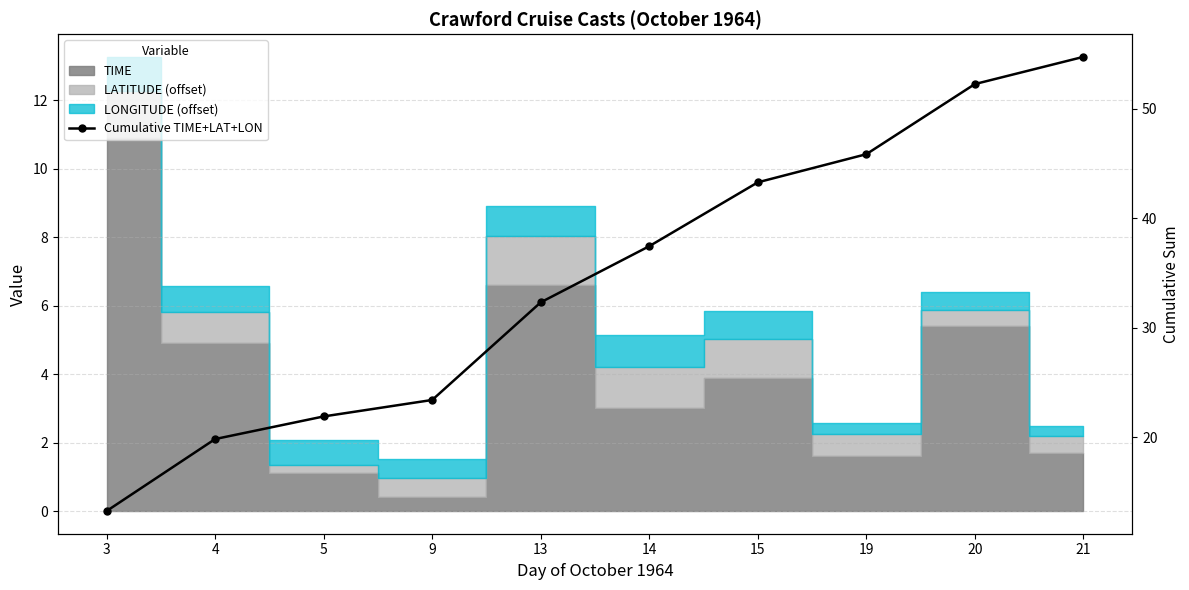

True or false: there are more than 0 points higher than both neighbors.

False